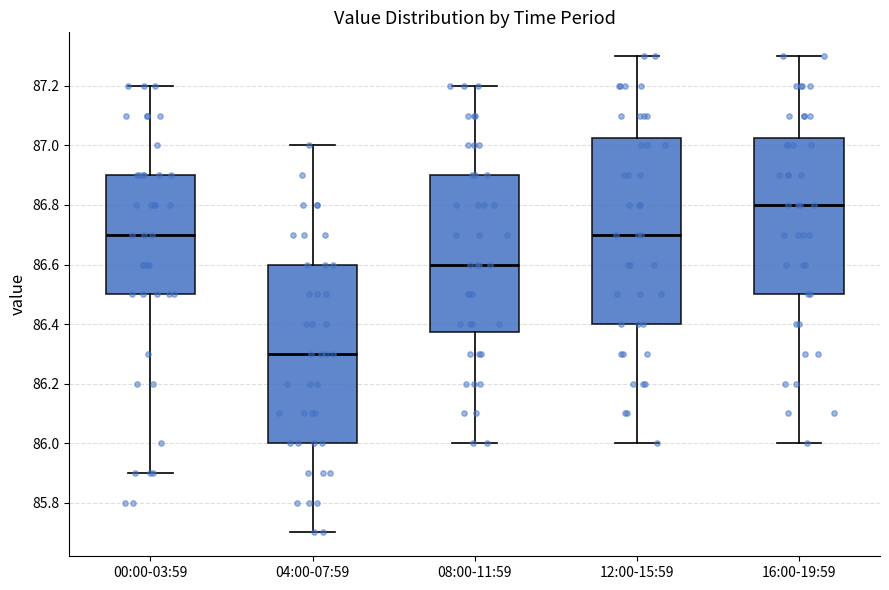

Comparing the boxes themselves (not the whiskers), which one is the tallest?

12:00-15:59